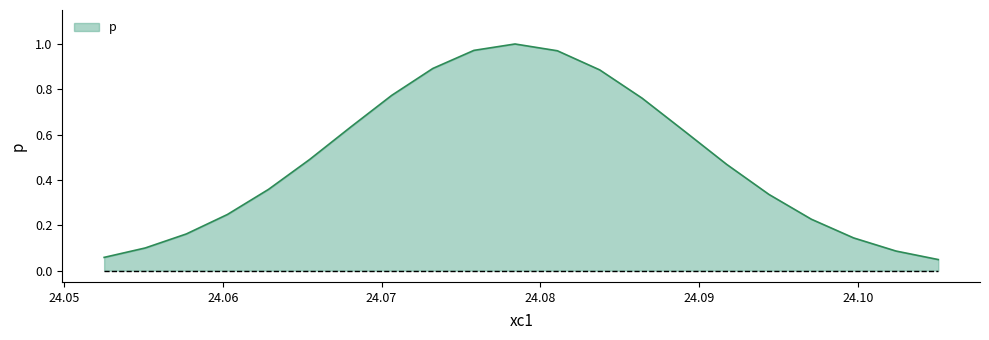

Reading left to right, transcribe all the data shown in this chart.

0.1	0.1	0.2	0.2	0.4	0.5	0.6	0.8	0.9	1.0	1.0	1.0	0.9	0.8	0.6	0.5	0.3	0.2	0.1	0.1	0.0